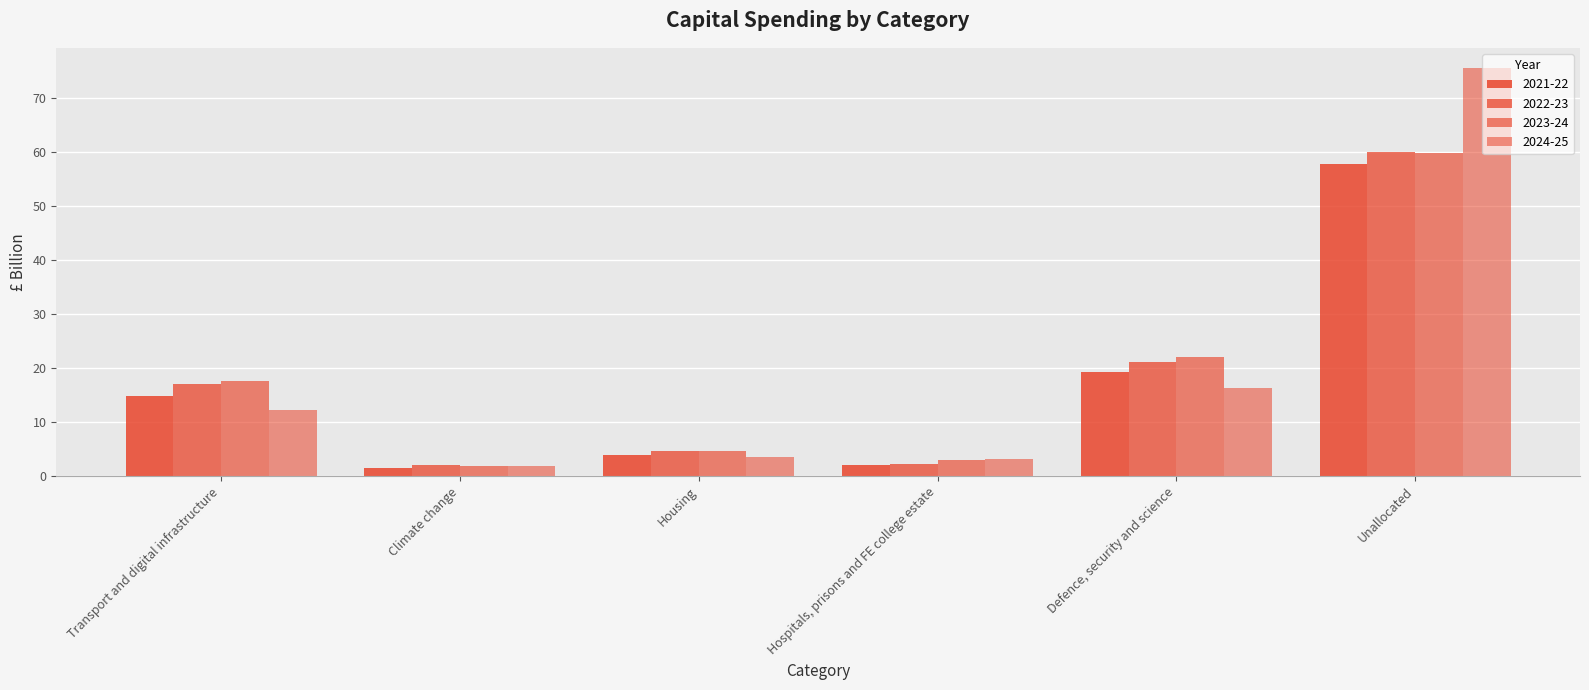

What is the sum of the 2023-24 values at Unallocated and Hospitals, prisons and FE college estate?

62.9